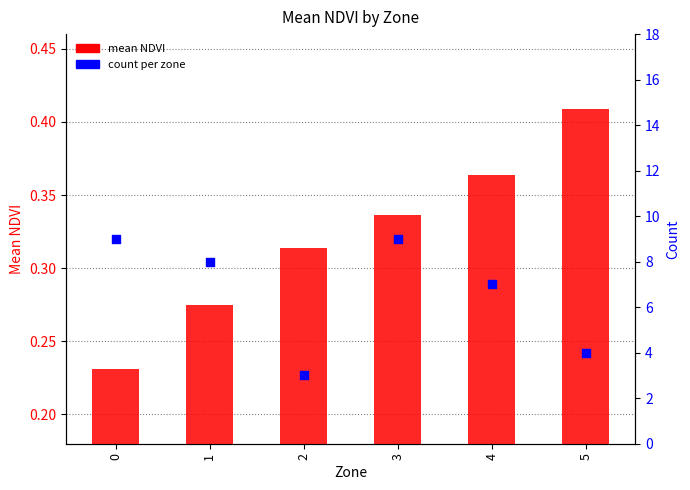

Which series has the largest total across all categories?

count per zone